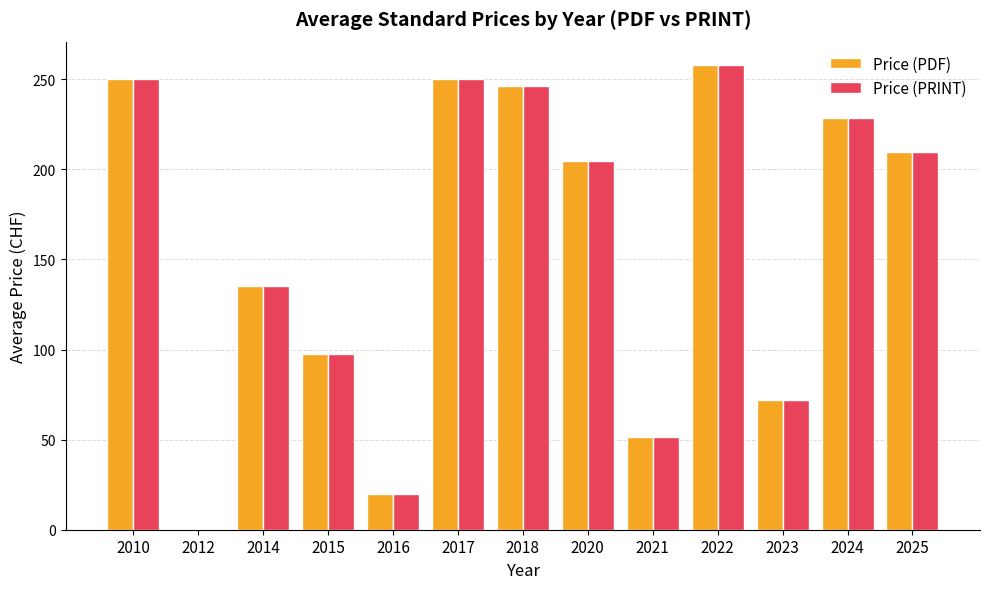

What is the sum of all Price (PDF) values?

2023.1